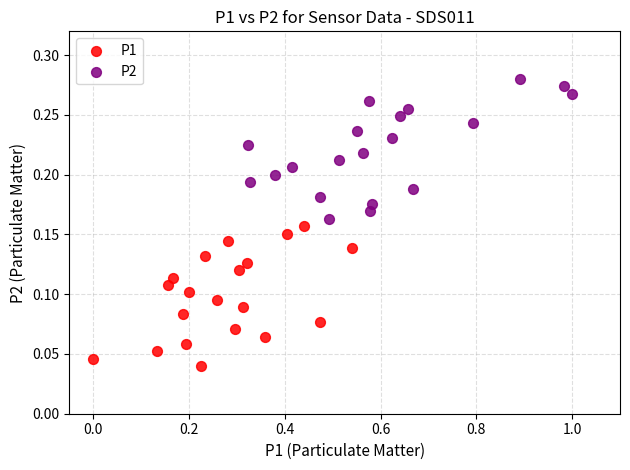

Which series contains the highest Y value?

P2